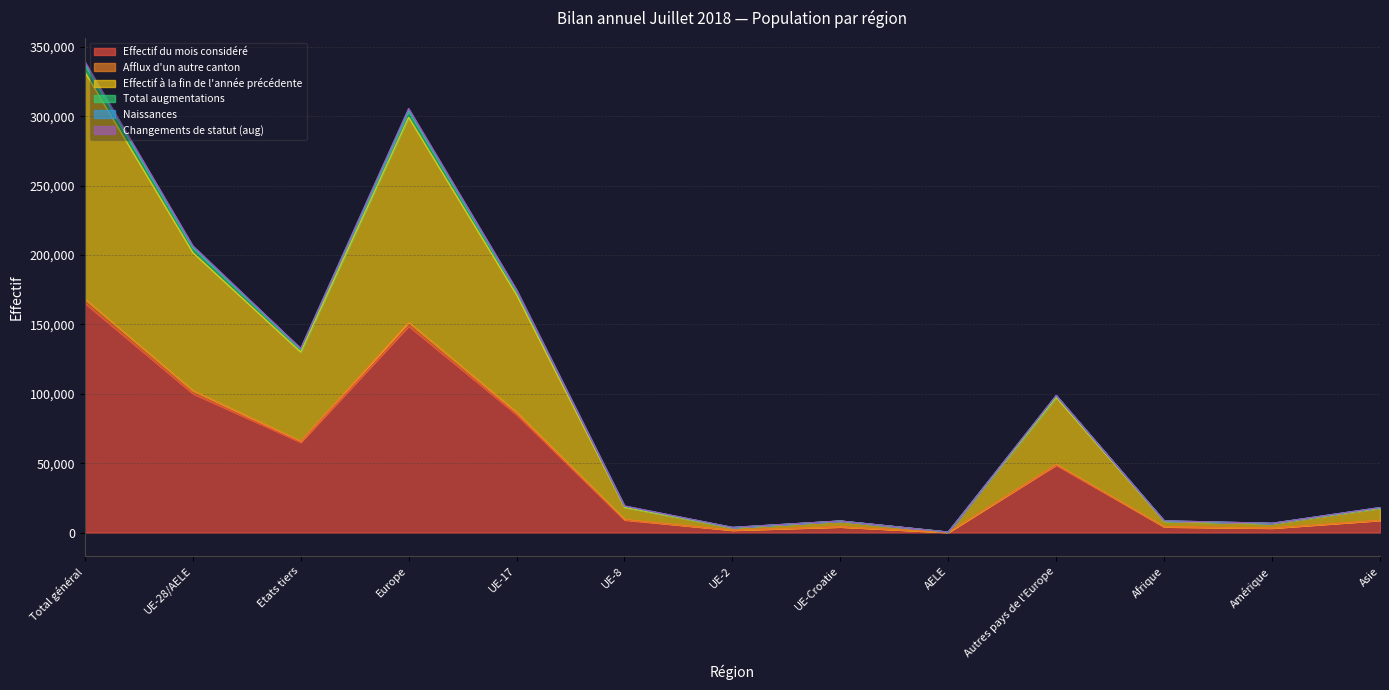

Is it true that Total augmentations equals 8360 at UE-Croatie?

True